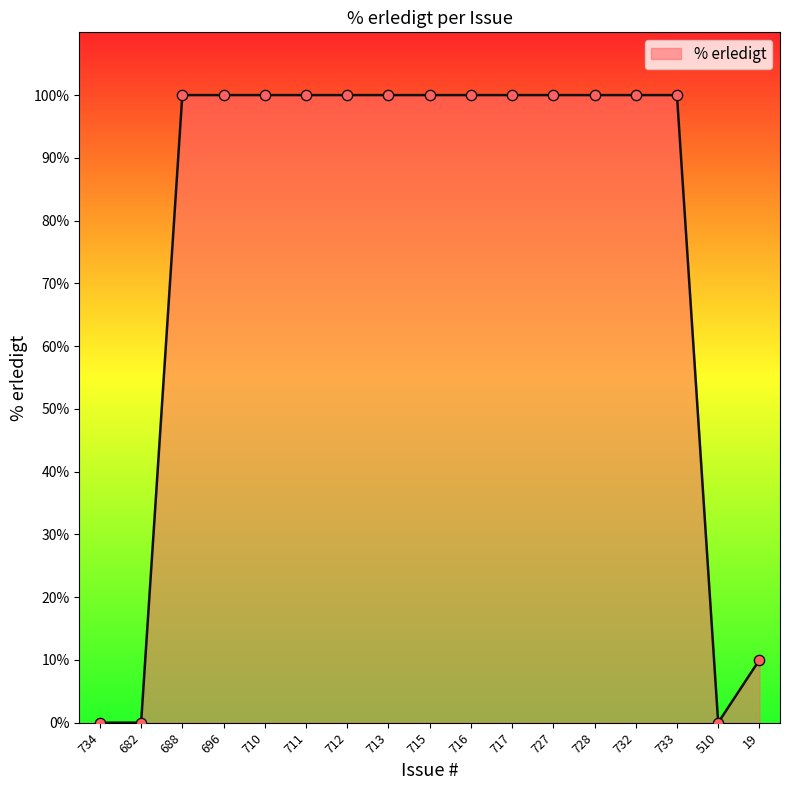

What is the ratio of the value at 688 to the value at 710?

1.0